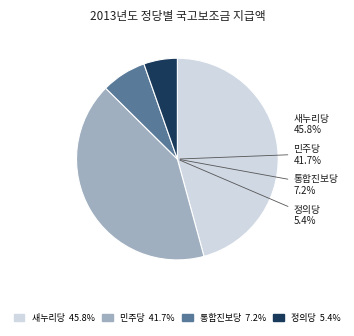

To the nearest percent, what is the difference between the largest and smallest slice percentages?

40%